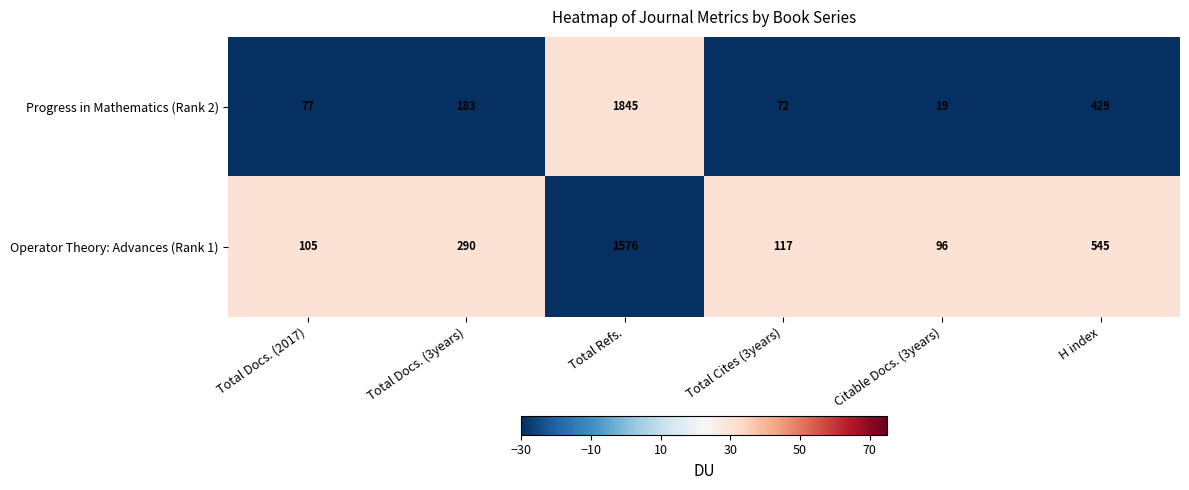

The value of Operator Theory: Advances (Rank 1) at H index is 898. True or false?

False